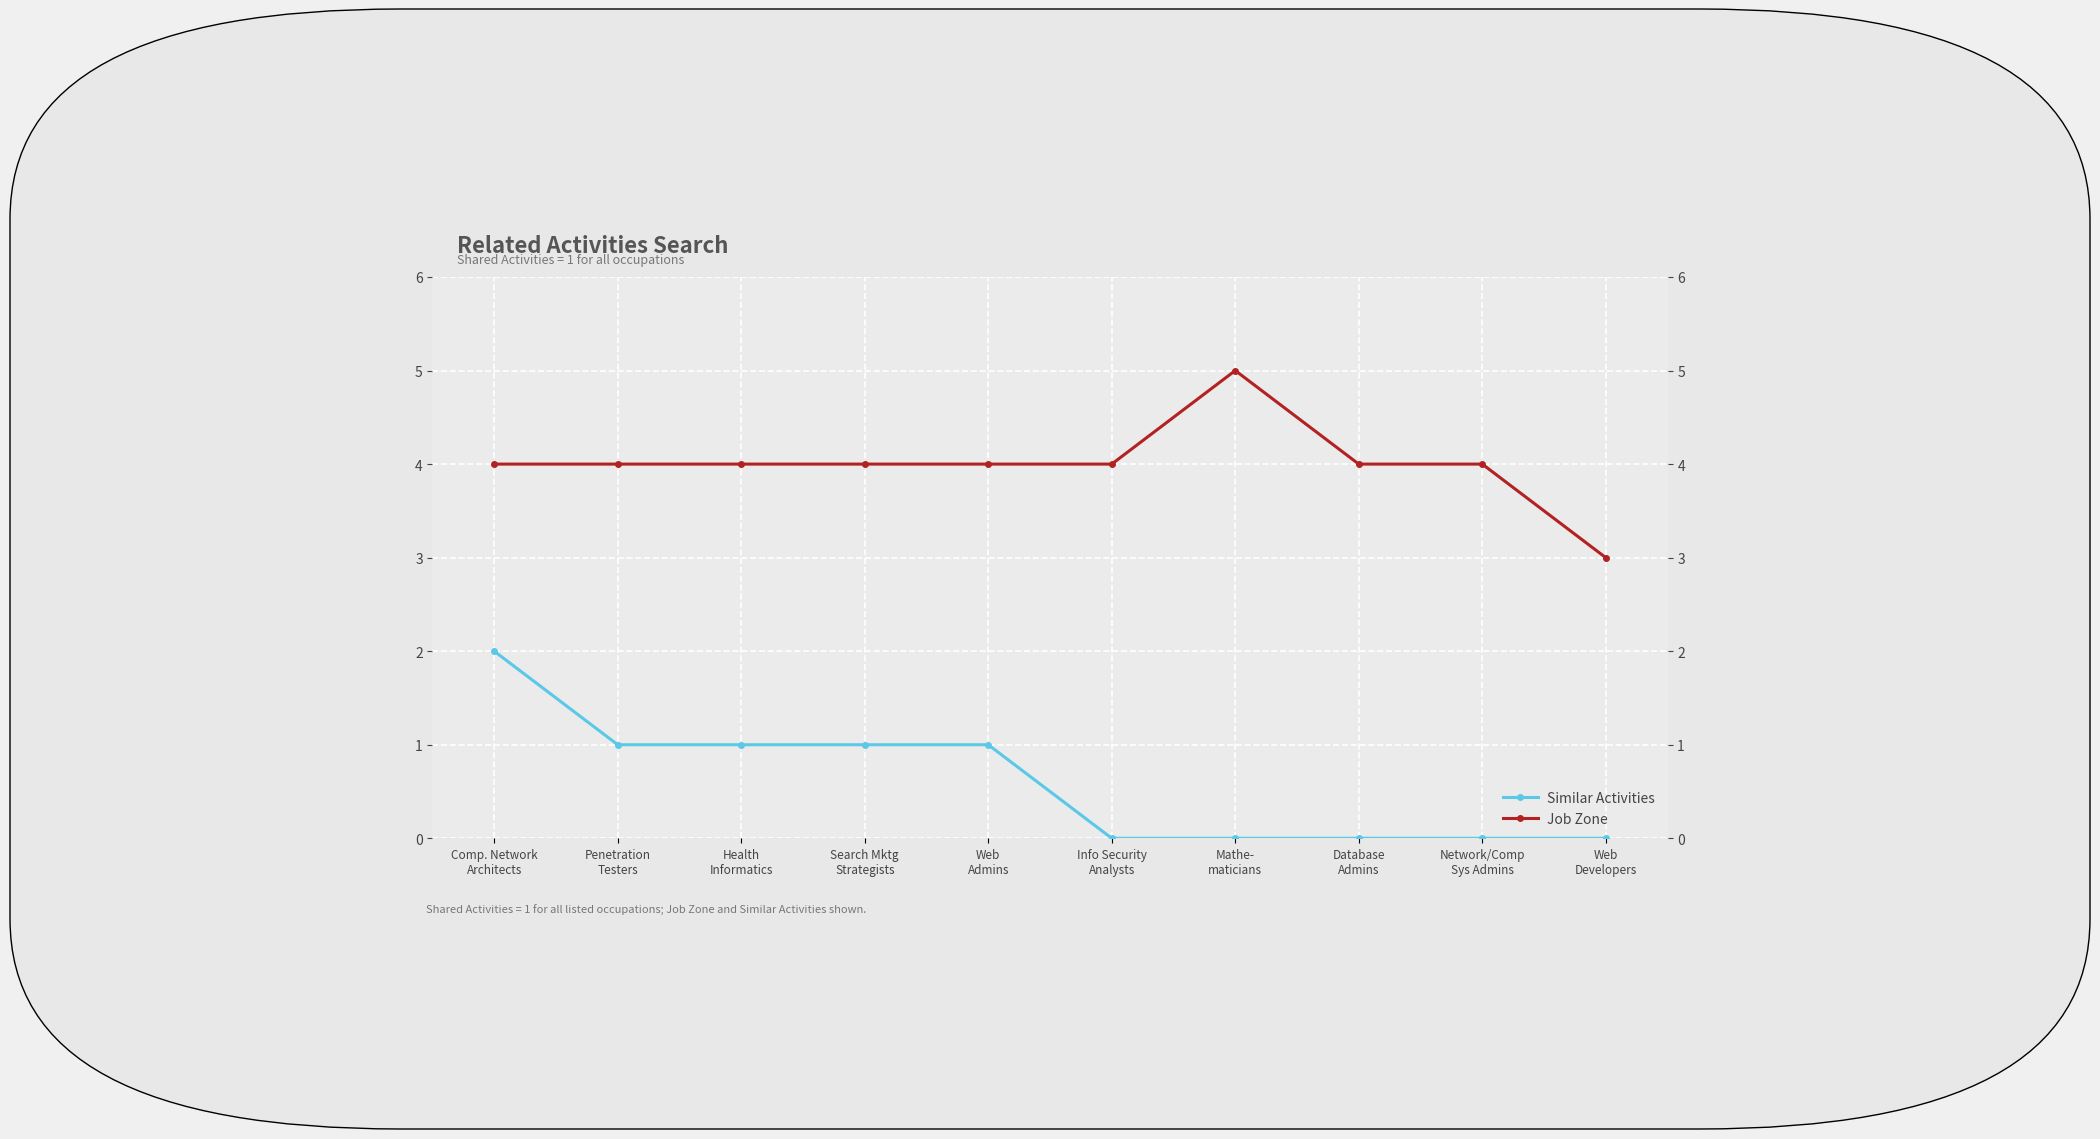

True or false: Similar Activities has a value of 1 at Web
Admins.

True